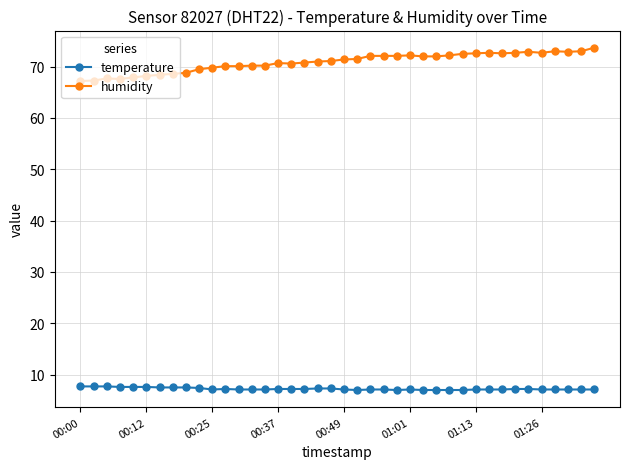

Which series has the widest spread of values?

humidity